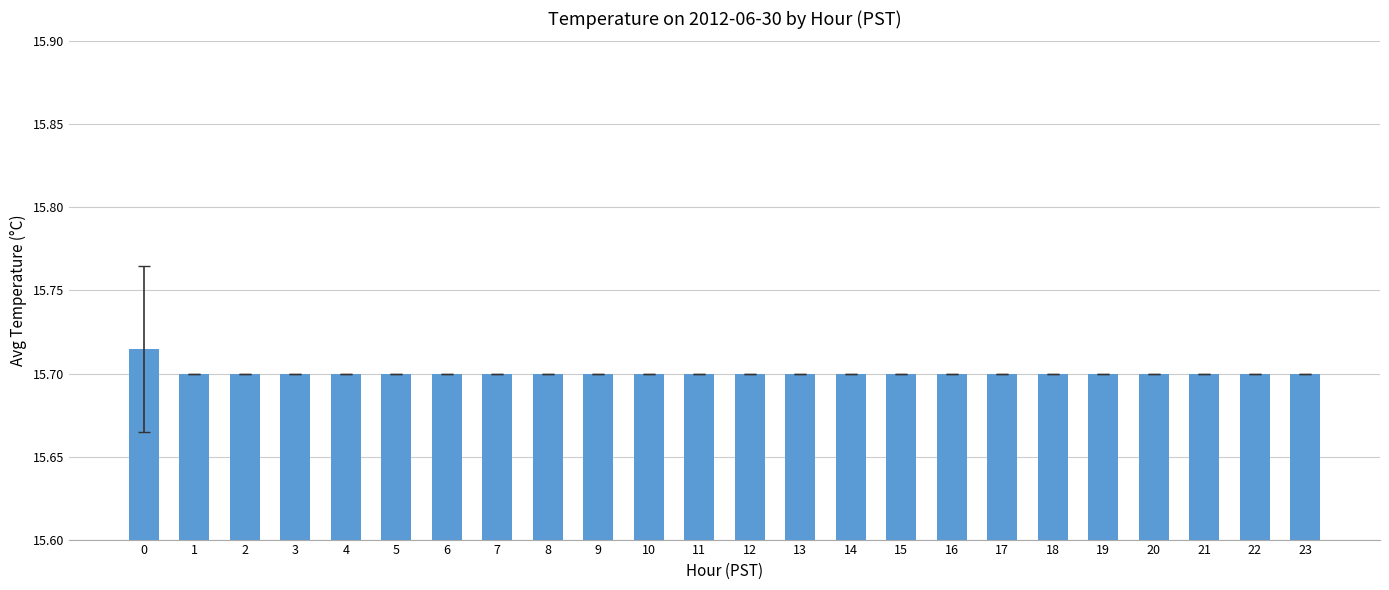

True or false: the data shows 15.7 at 6.

True